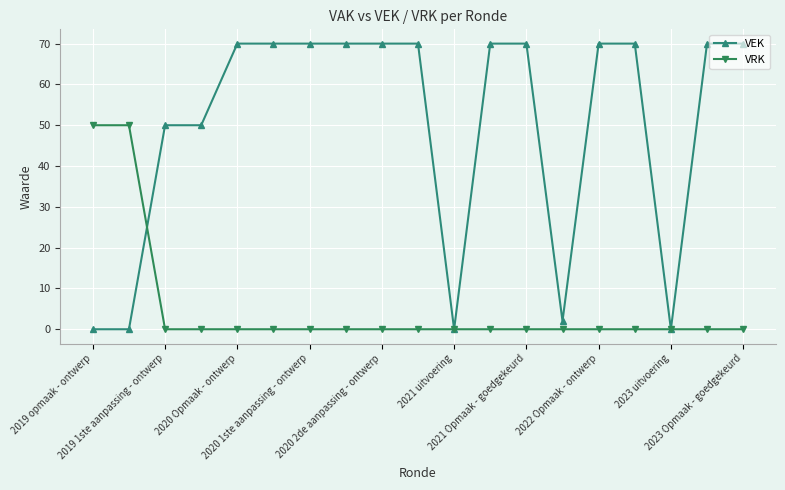

At how many categories does at least one series exceed 51?

12